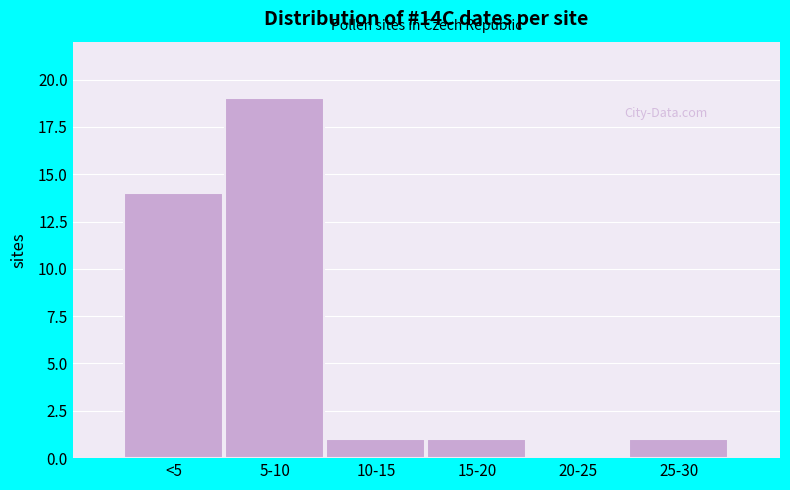

Reading left to right, list all the values displayed in this chart.

<5=14	5-10=19	10-15=1	15-20=1	20-25=0	25-30=1